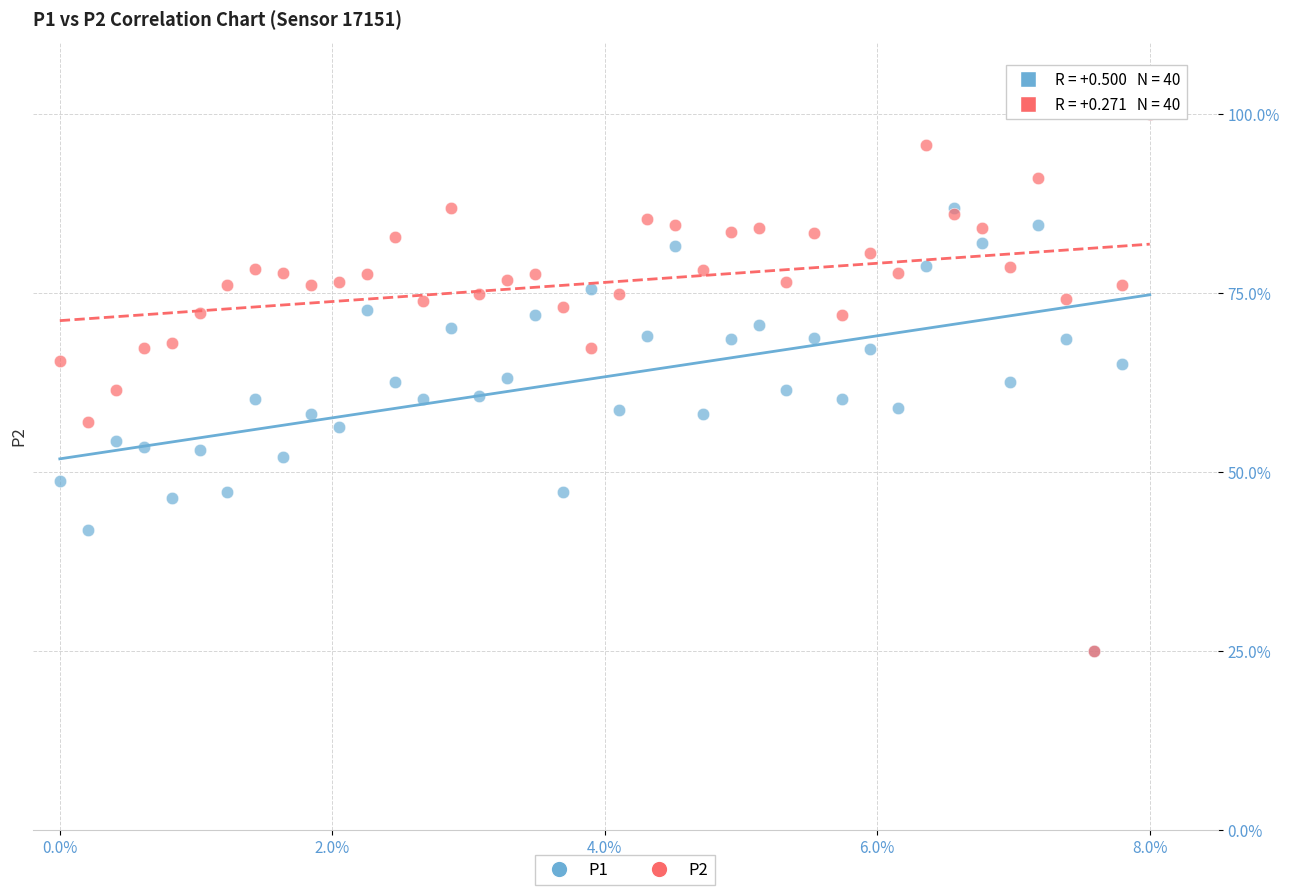

What are all the series names shown in the legend?

P1, P2